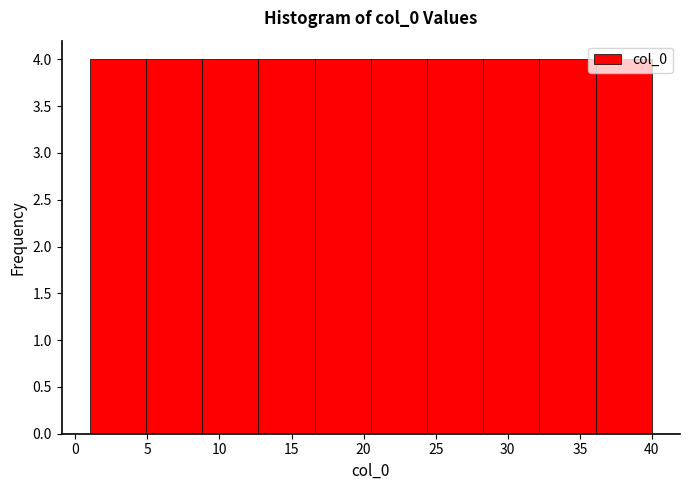

Reading left to right, list every bar in this chart as the range it spans on the x-axis followed by its height. Neither the bar edges nor the heights are printed on the chart, so give them approximately, as read against the axes.

1.0 to 4.9: 4
4.9 to 8.8: 4
8.8 to 12.7: 4
12.7 to 16.6: 4
16.6 to 20.5: 4
20.5 to 24.4: 4
24.4 to 28.3: 4
28.3 to 32.2: 4
32.2 to 36.1: 4
36.1 to 40.0: 4